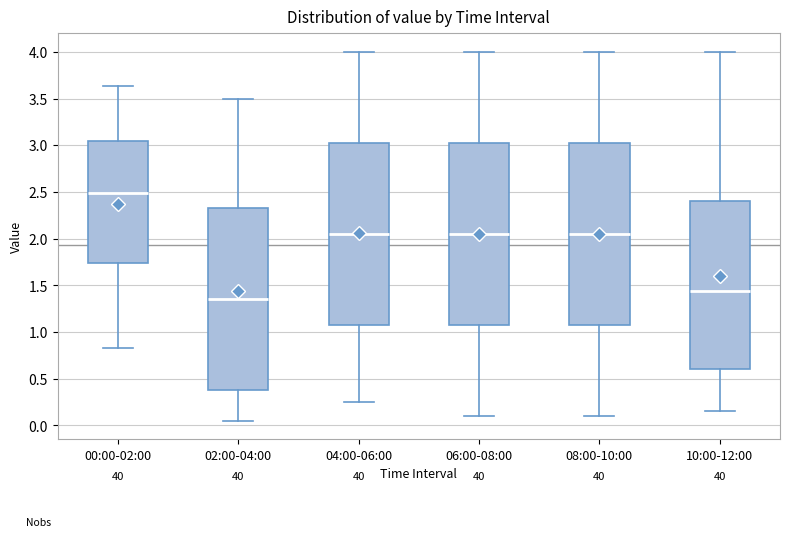

Where does the upper whisker of the box for 10:00-12:00 end on the y-axis? The values are not printed on the chart, so give them approximately, as read against the axis.

4.00